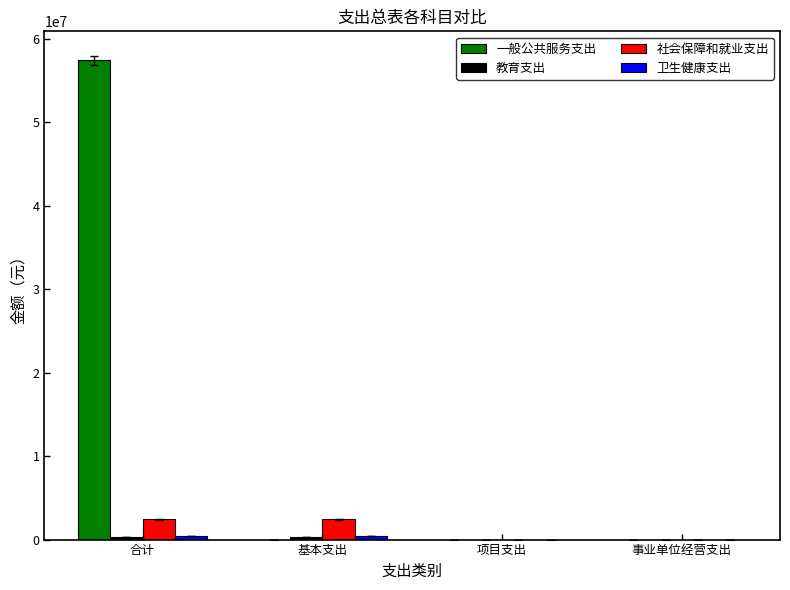

The 一般公共服务支出 series shows 0.0 at 项目支出. True or false?

True